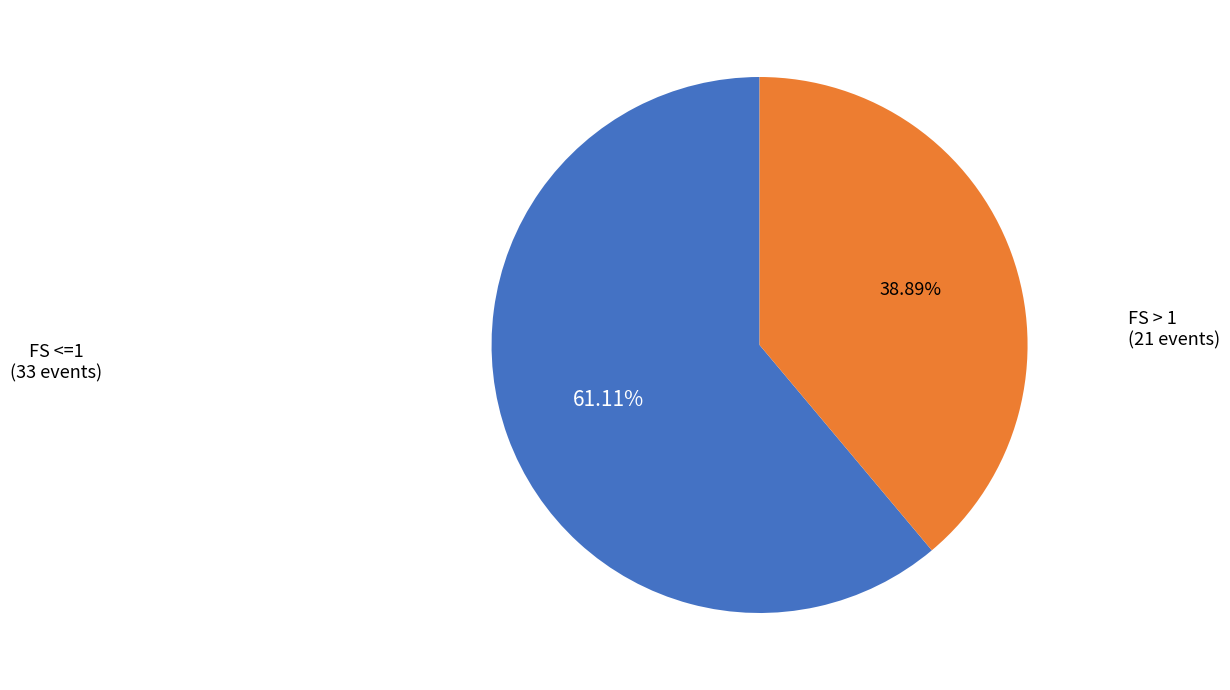

How many segments does this pie chart have?

2